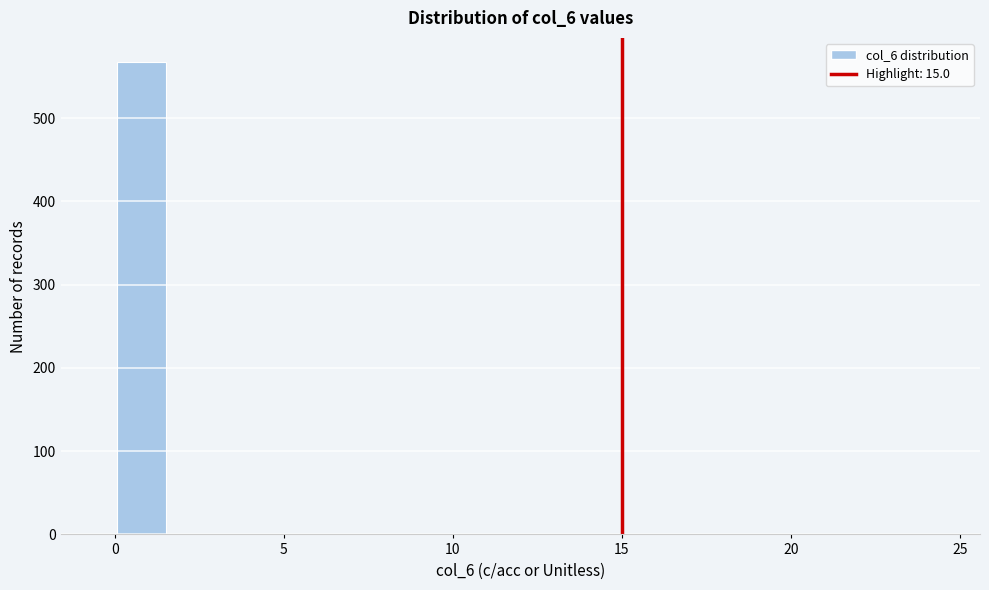

Read against the x-axis, roughly where is the centre of the tallest bar?

1.0